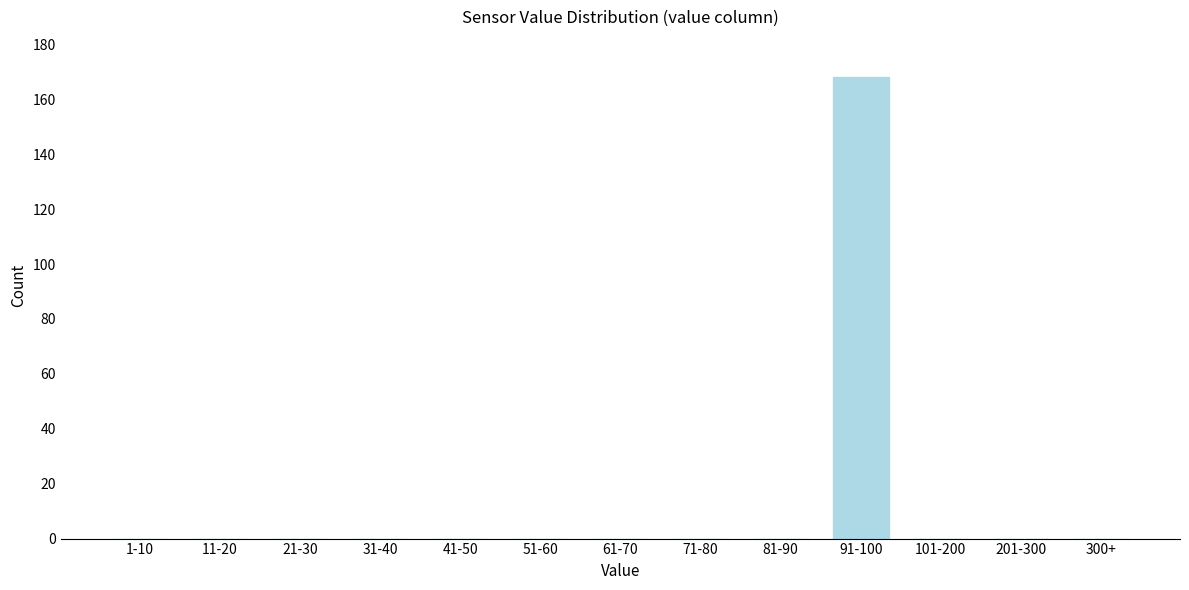

Reading left to right, extract all data points from this chart.

1-10=0	11-20=0	21-30=0	31-40=0	41-50=0	51-60=0	61-70=0	71-80=0	81-90=0	91-100=168	101-200=0	201-300=0	300+=0